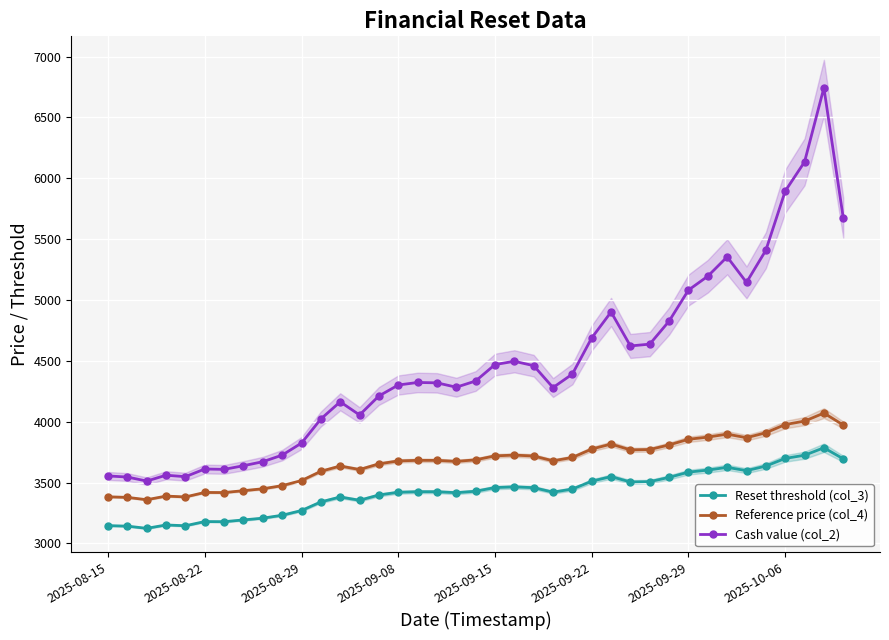

Is it true that Reference price (col_4) equals 857.4 at 24?

False